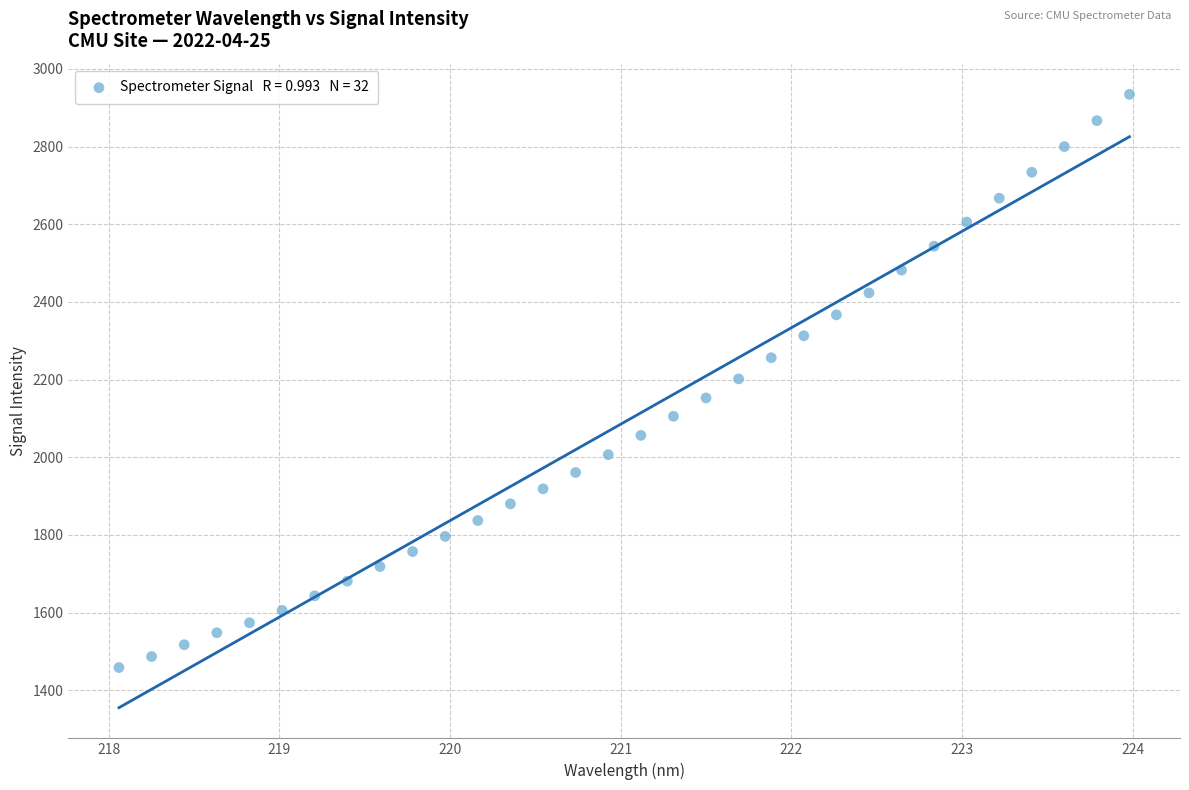

What is the range of X values (max minus min)?

5.9